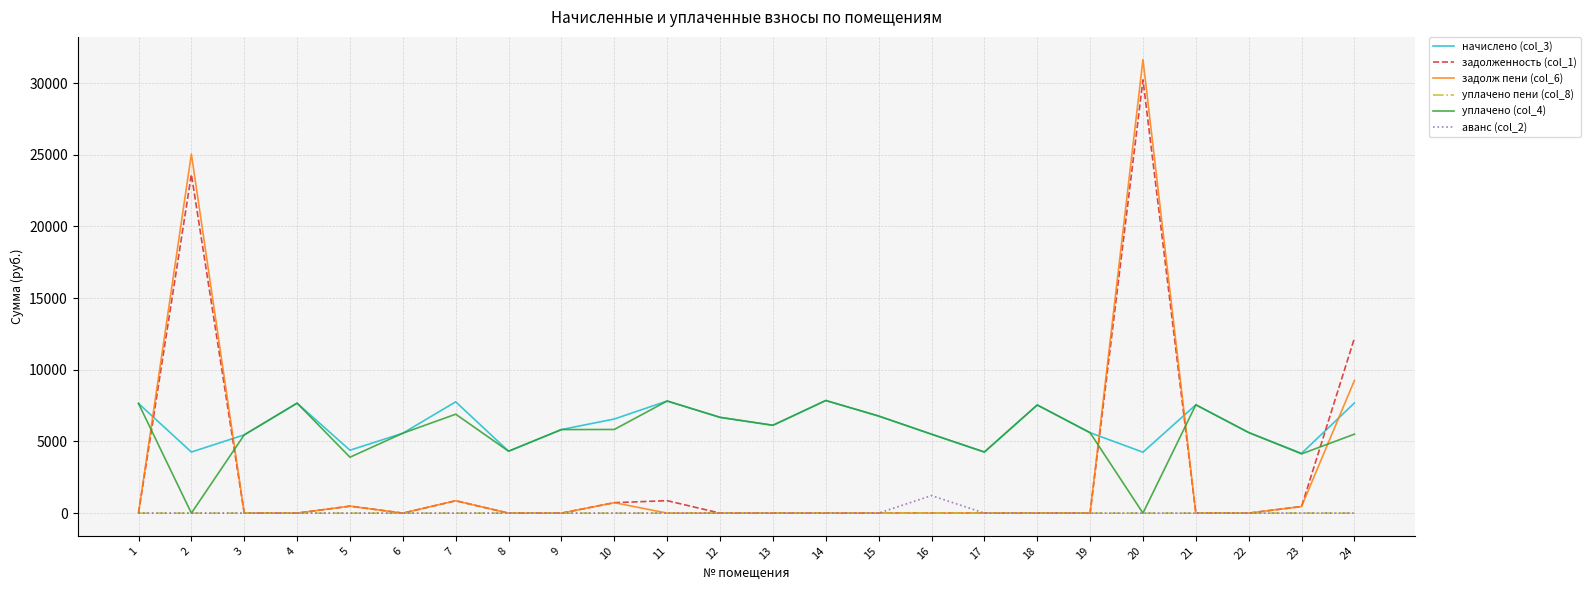

Is the value of начислено (col_3) at 19 greater than the value of задолженность (col_1) at 13?

Yes